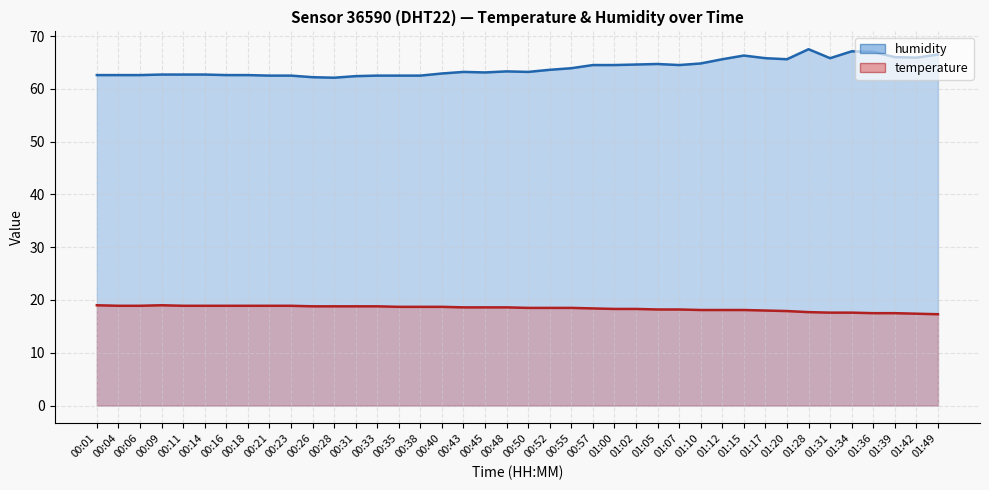

What is the total value across all series at 00:55?

82.4